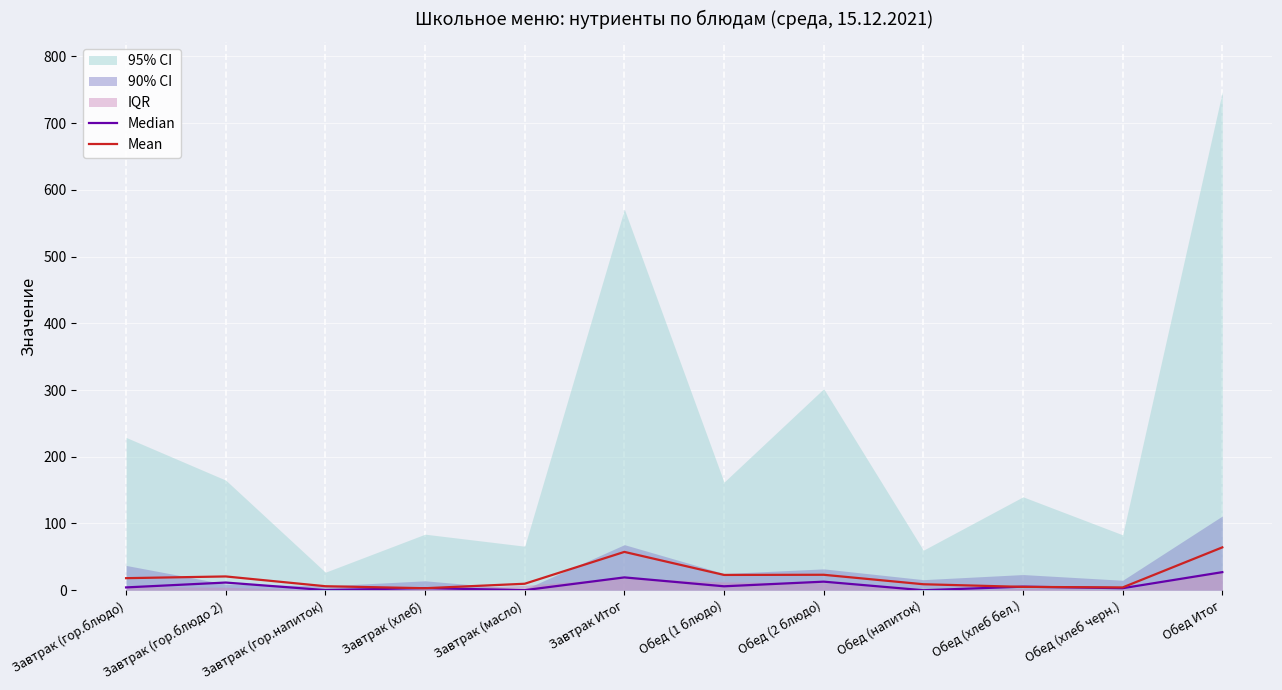

At which category is the sum across all series the highest?

Обед Итог